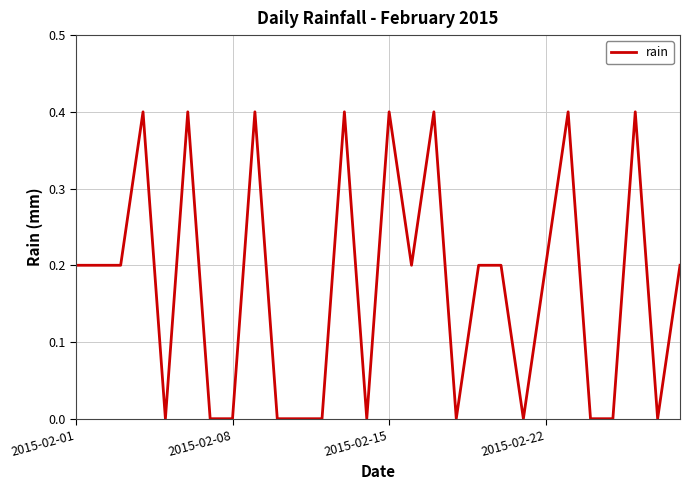

What is the maximum value shown in the chart?

0.4